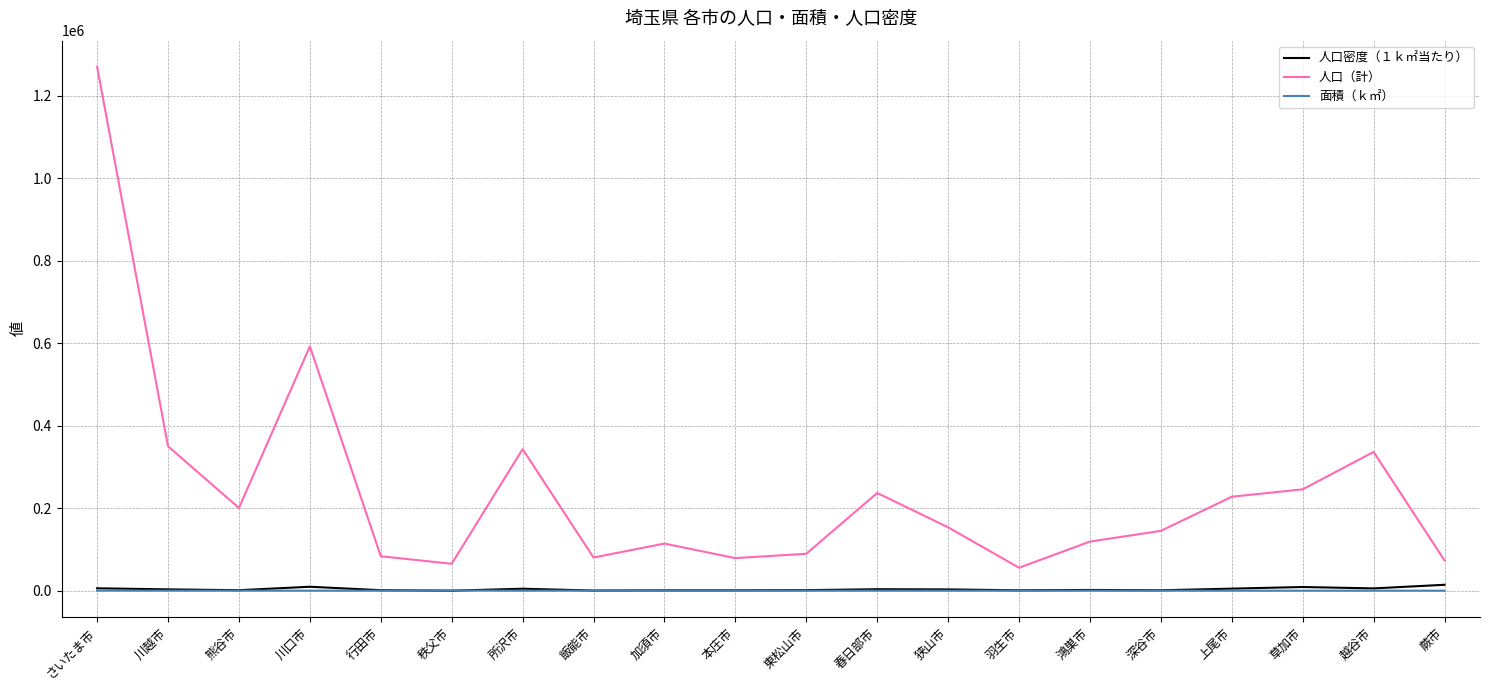

True or false: 人口密度（１ｋ㎡当たり） and 人口（計） intersect in this chart.

False